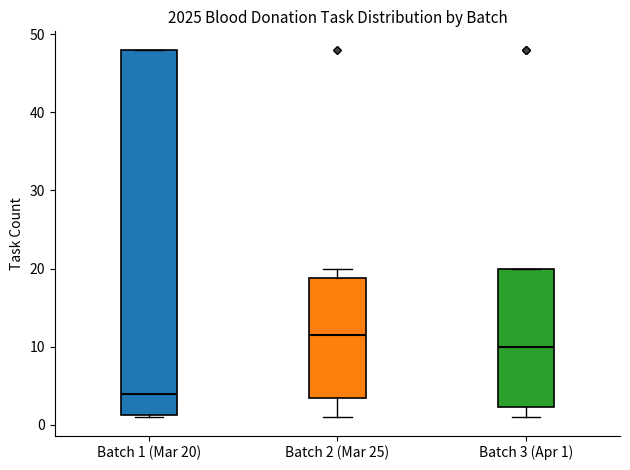

Which box has the lowest median line?

Batch 1 (Mar 20)